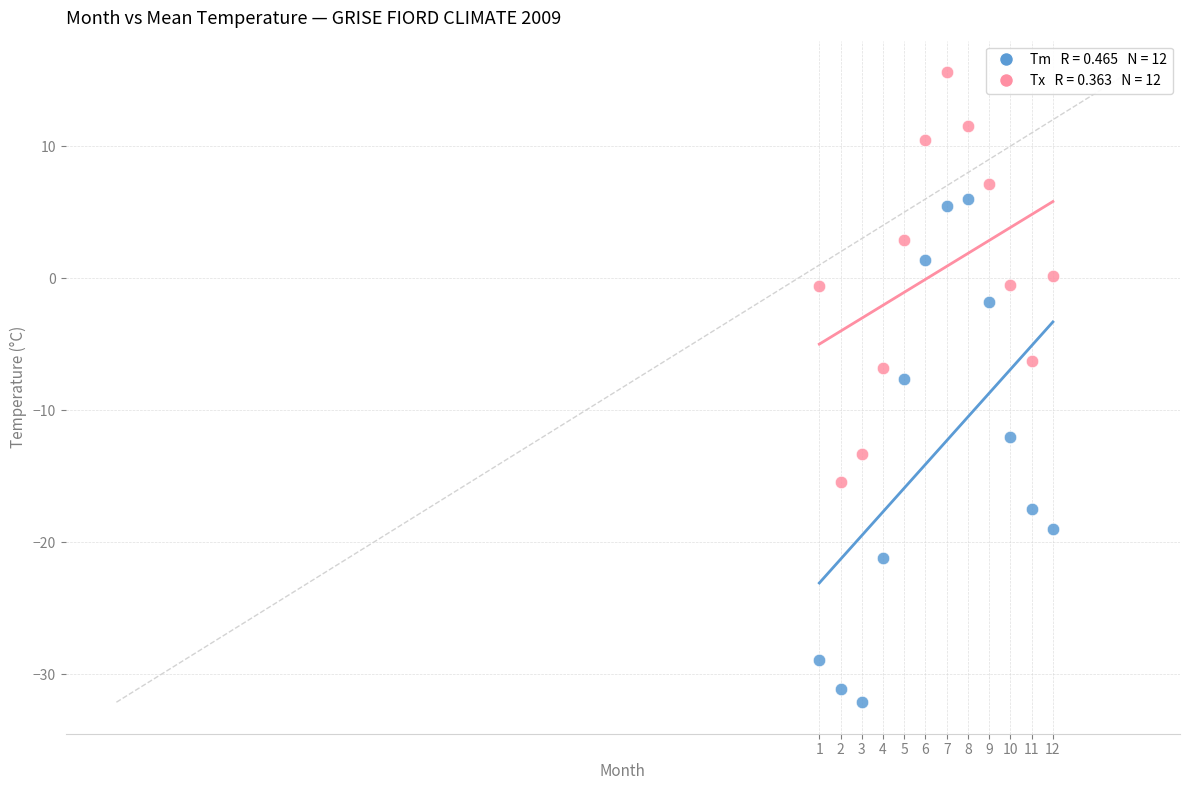

Across all data points, what is the range of Y values (max minus min)?

47.7